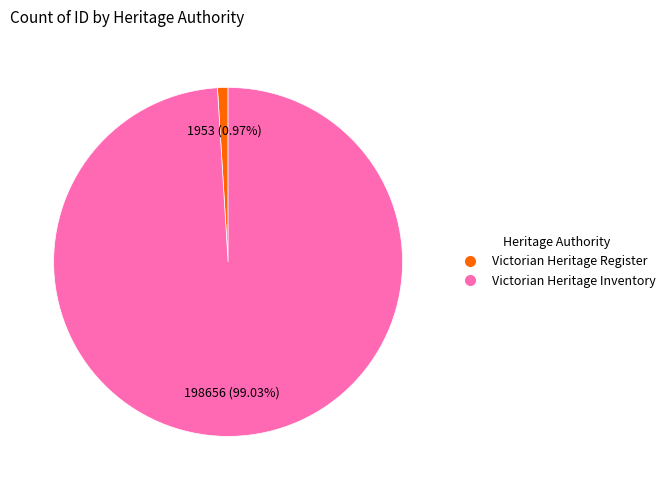

To the nearest percent, what is the average slice percentage?

50%